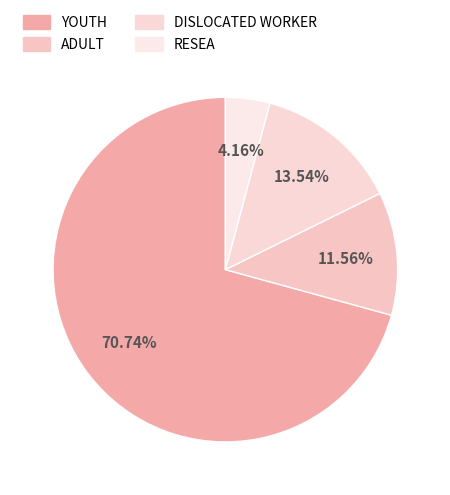

What percentage is NOT represented by YOUTH?

29.3%